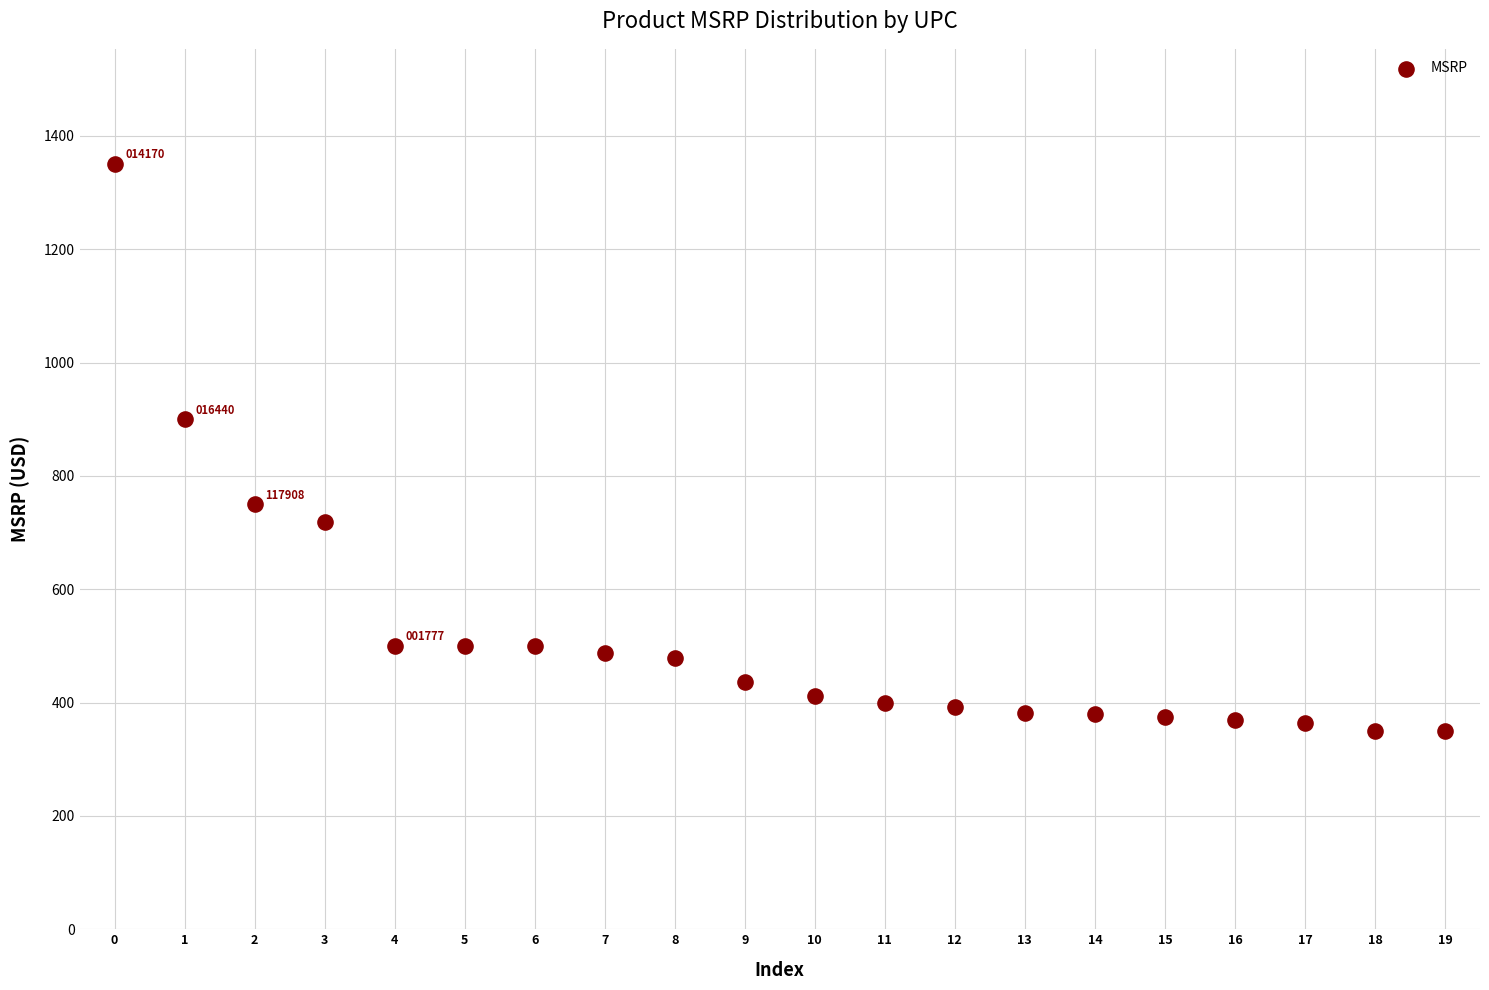

What Y value in the scatter plot is closest to 849?

900.0